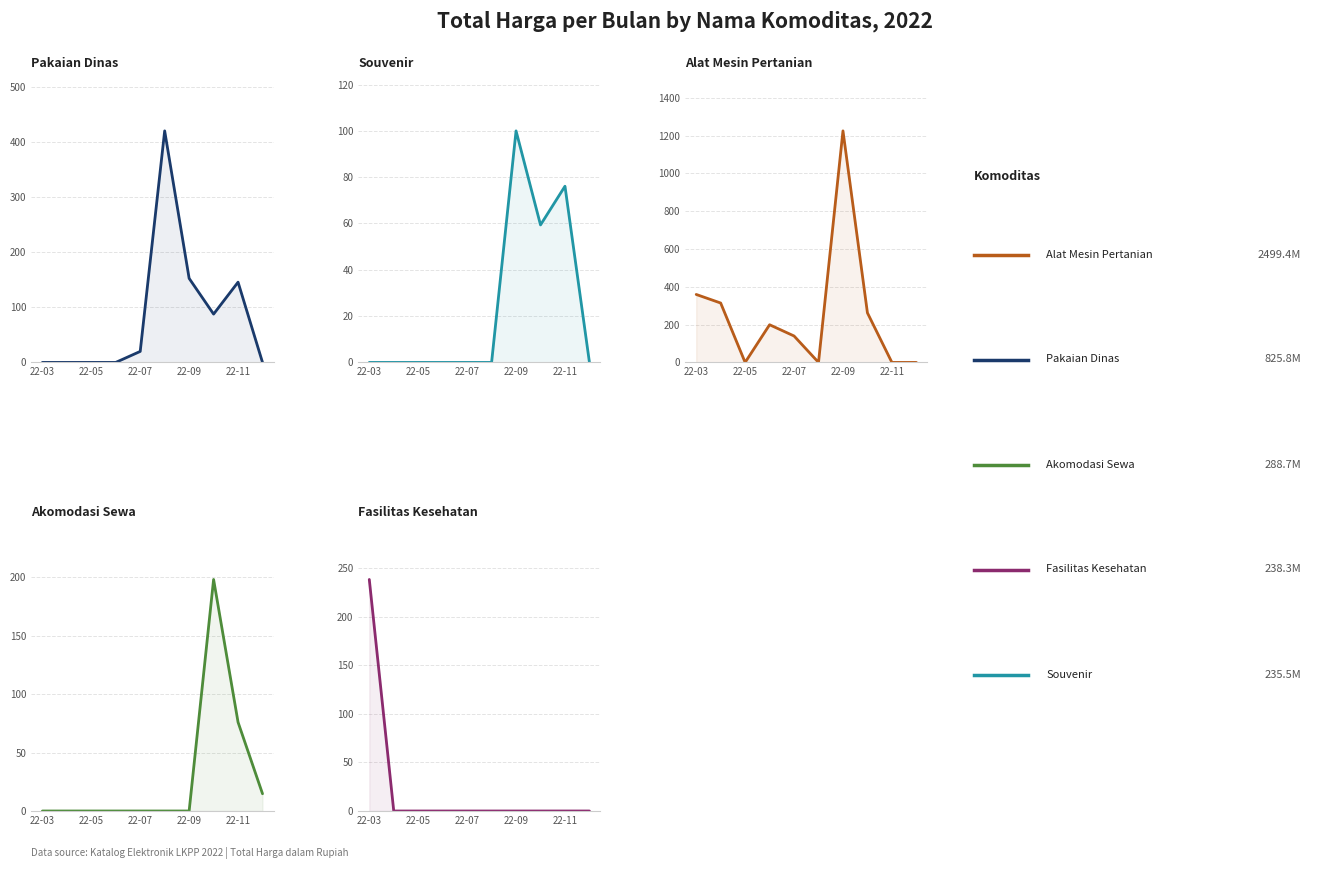

The value of Alat Mesin Pertanian at 22-03 is 359.5. True or false?

True